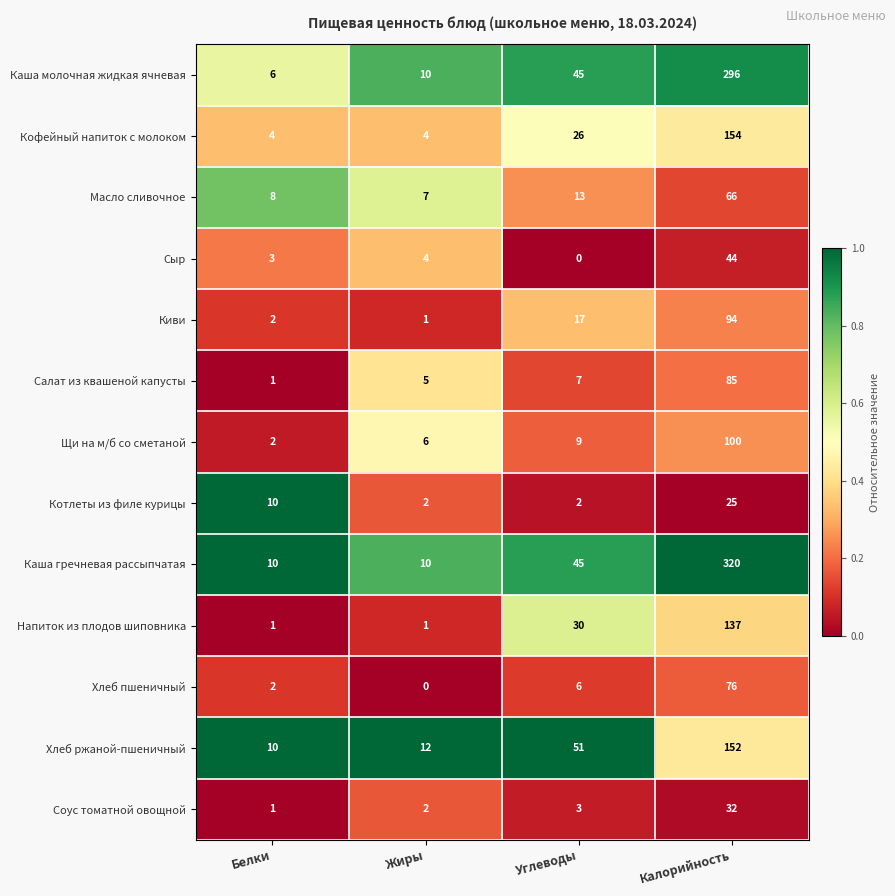

Read the Киви value at Углеводы.

17